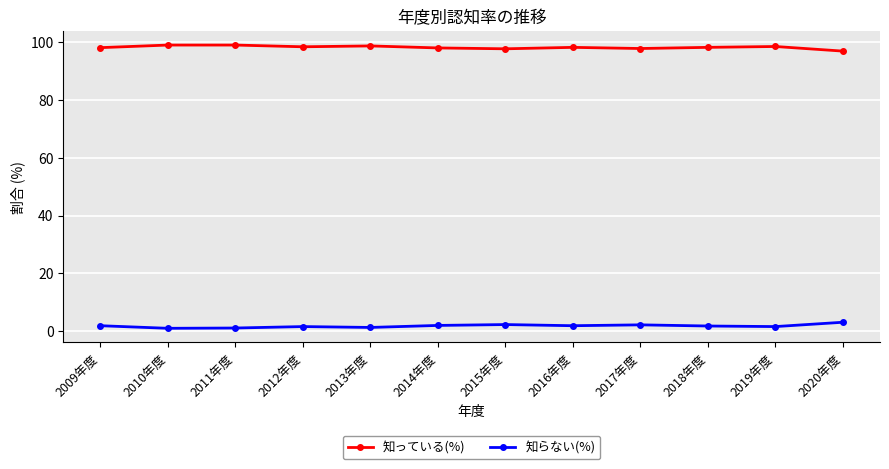

What is the label of the 7th point from the left?

2015年度